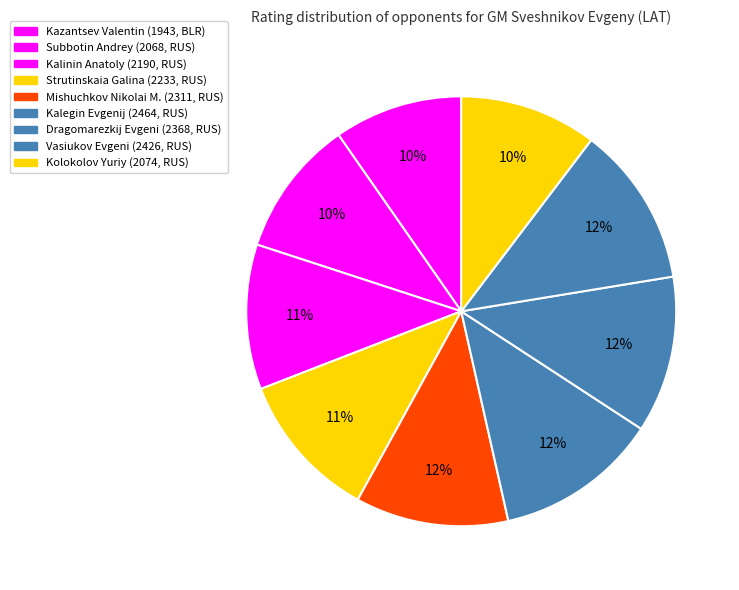

Which category has the biggest portion of the pie?

Kalegin Evgenij